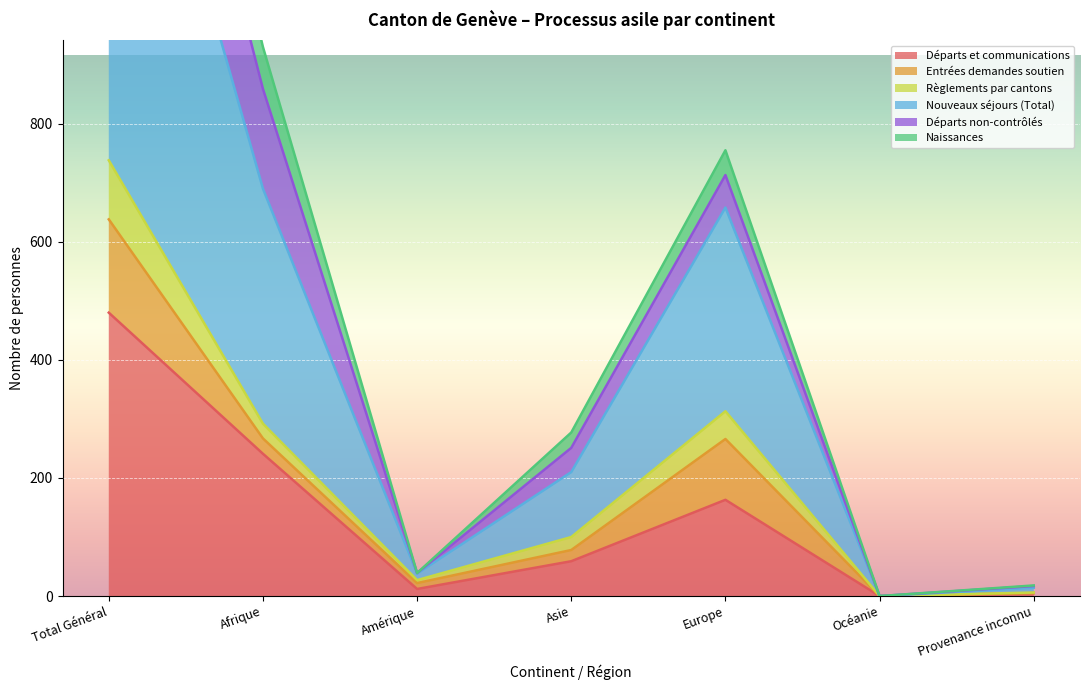

At which label does Départs et communications reach its peak?

Total Général